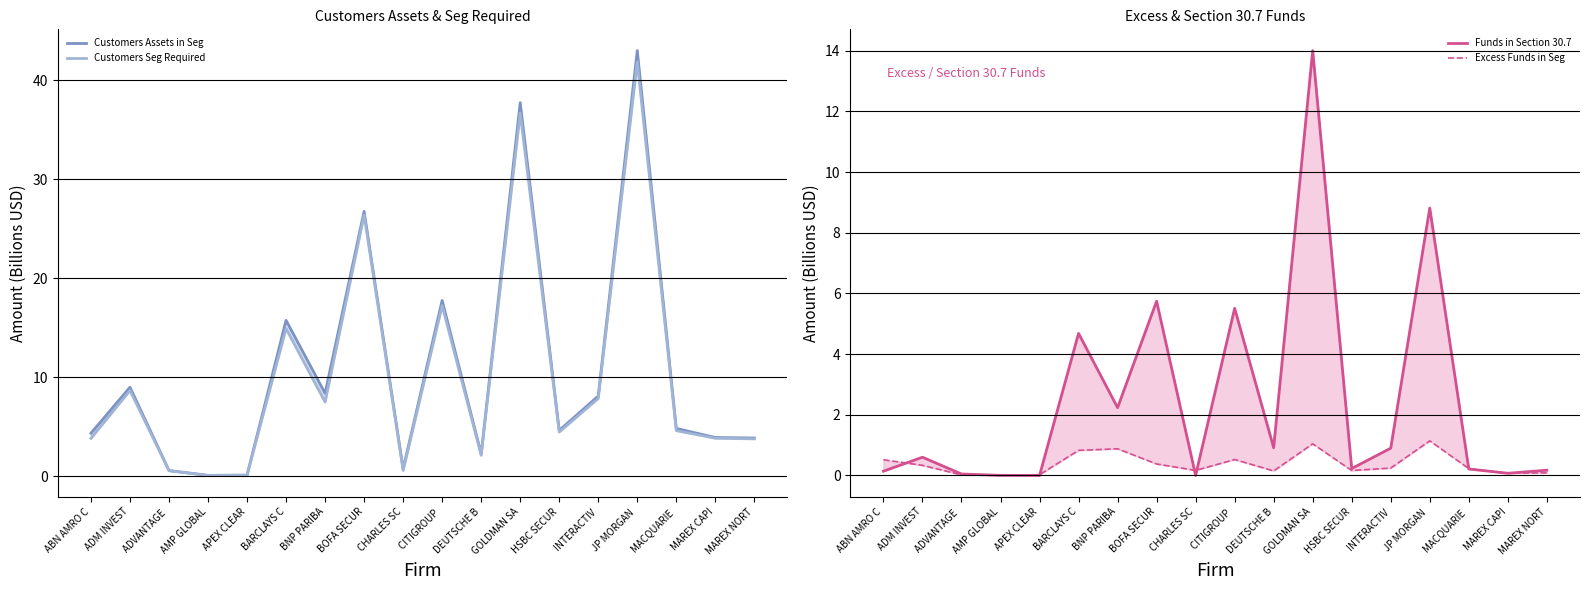

True or false: Excess Funds in Seg and Customers Assets in Seg cross at least once.

False